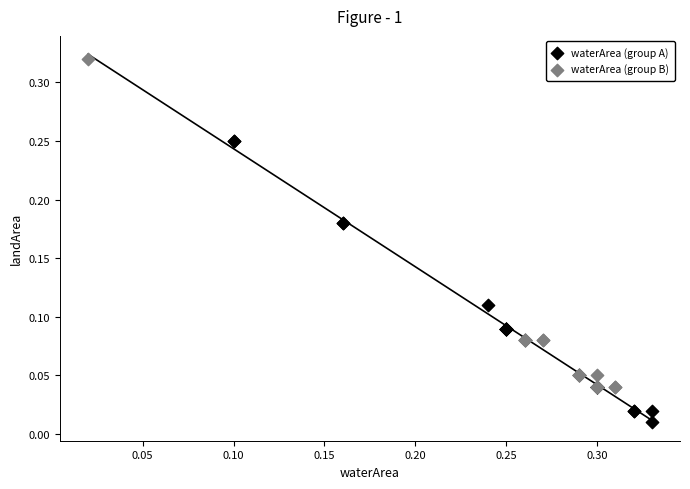

Which series has the largest Y range (max minus min)?

waterArea (group B)